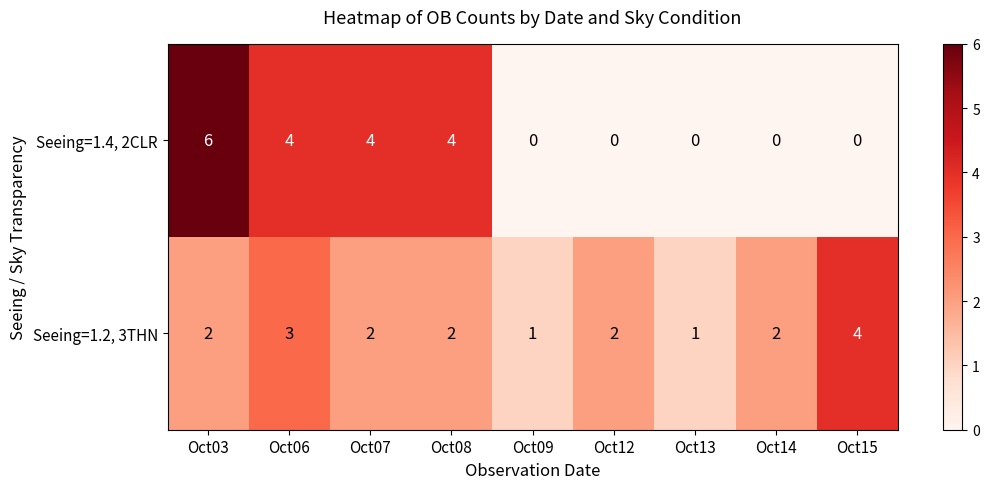

At which category does the chart reach its peak across all series?

Oct03